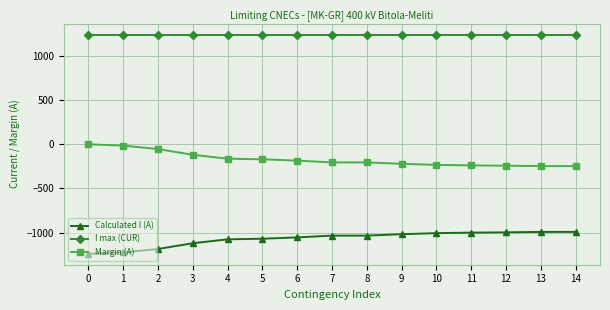

Which series has the largest total across all categories?

I max (CUR)